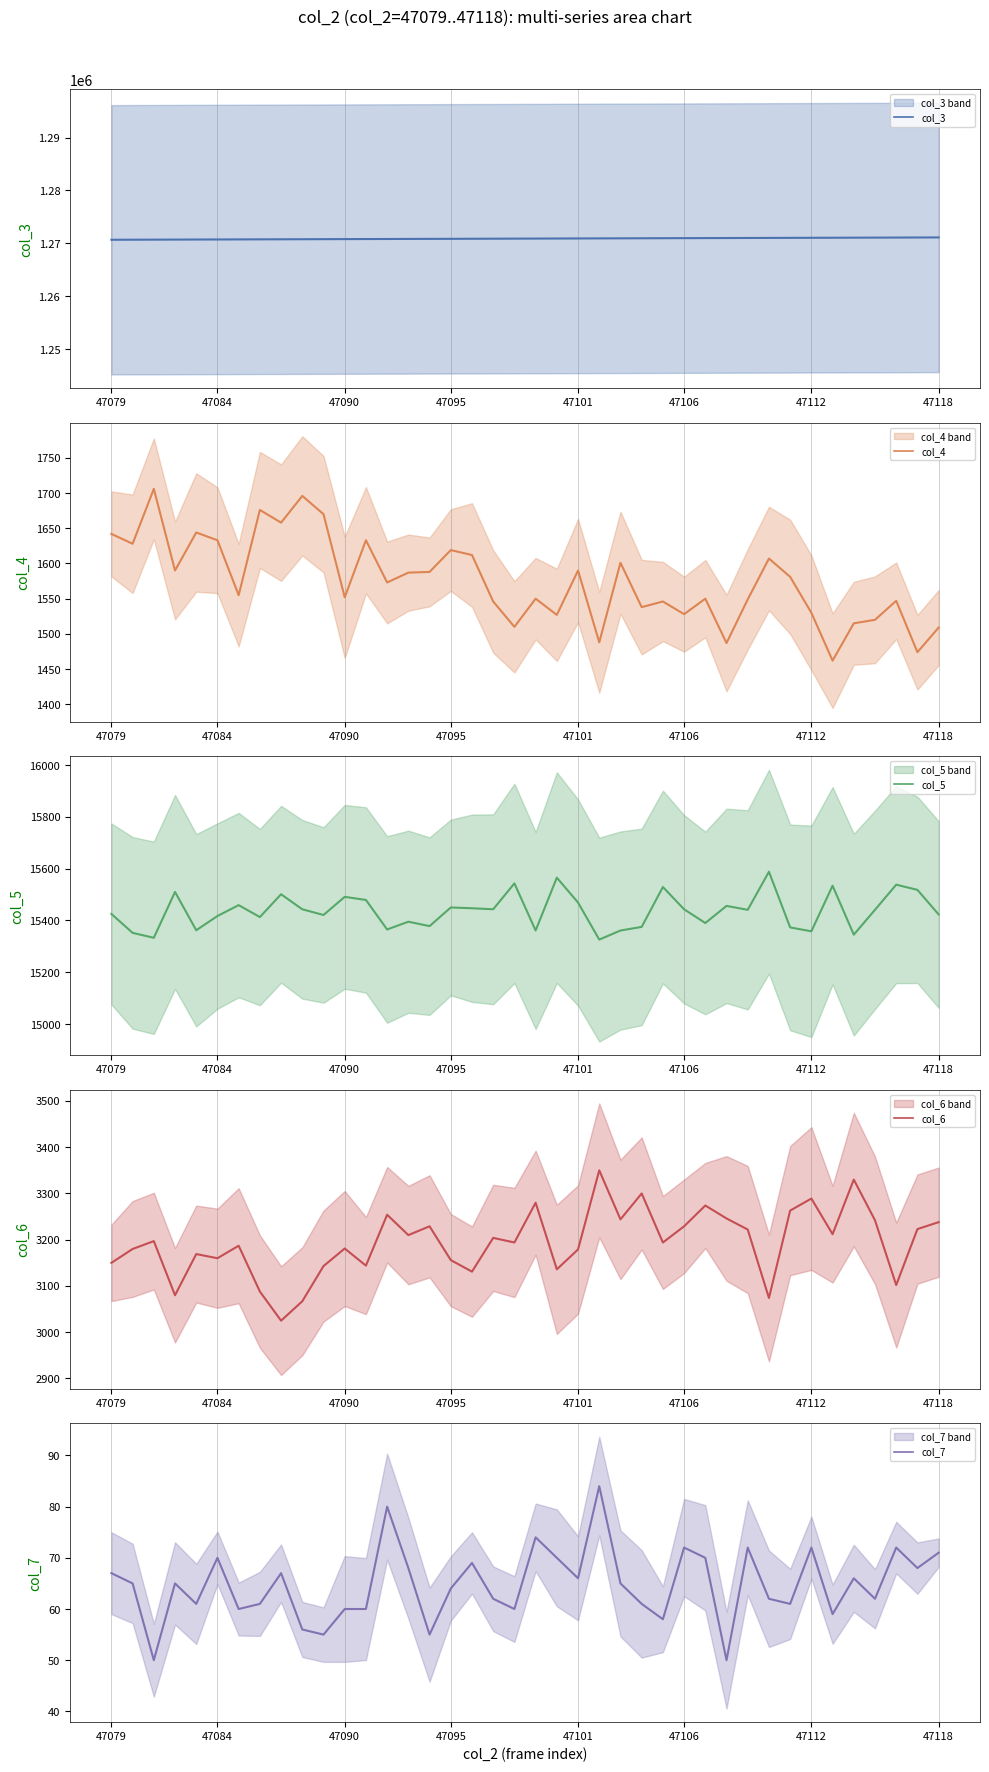

How many categories are shown in the chart?

40